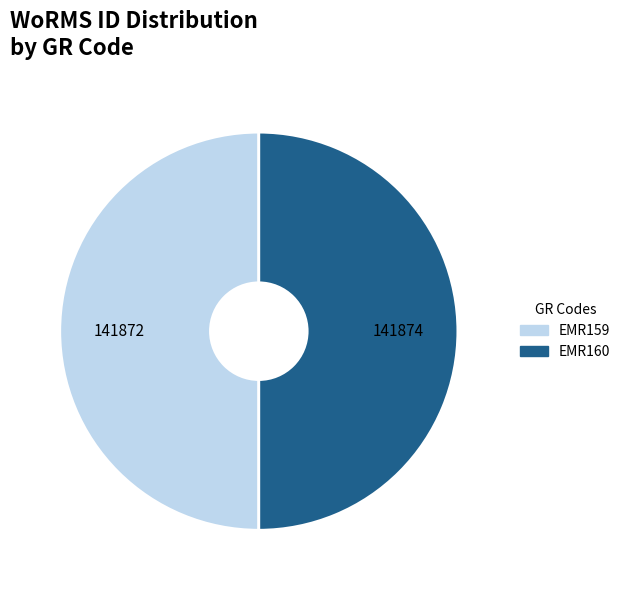

Combined, do EMR159 and EMR160 account for over 50%?

Yes